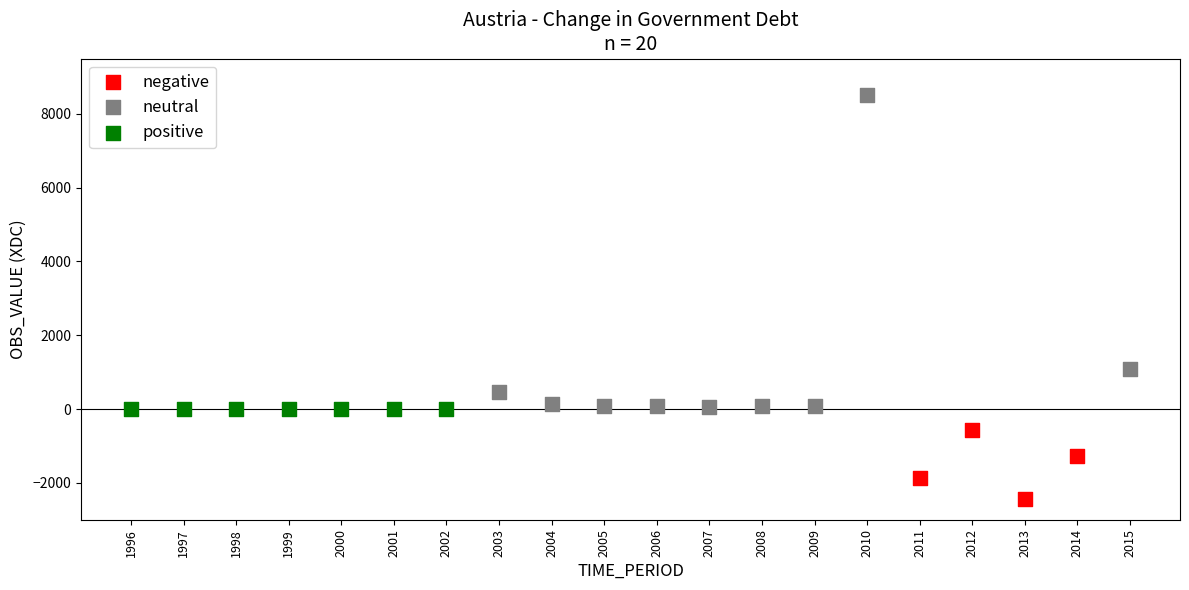

Which series reaches the maximum Y coordinate?

neutral